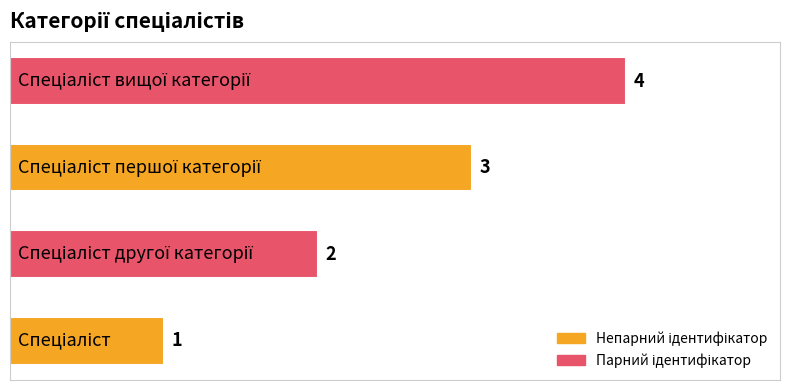

What is the difference between the maximum and minimum values?

3